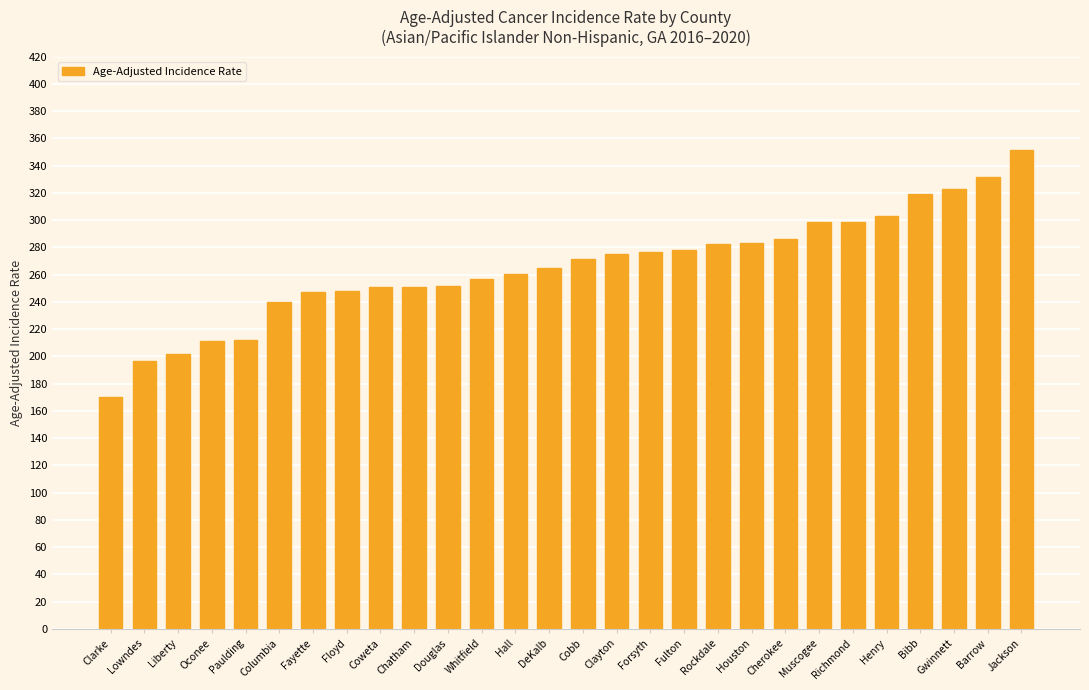

What is the approximate value at Richmond?

298.5